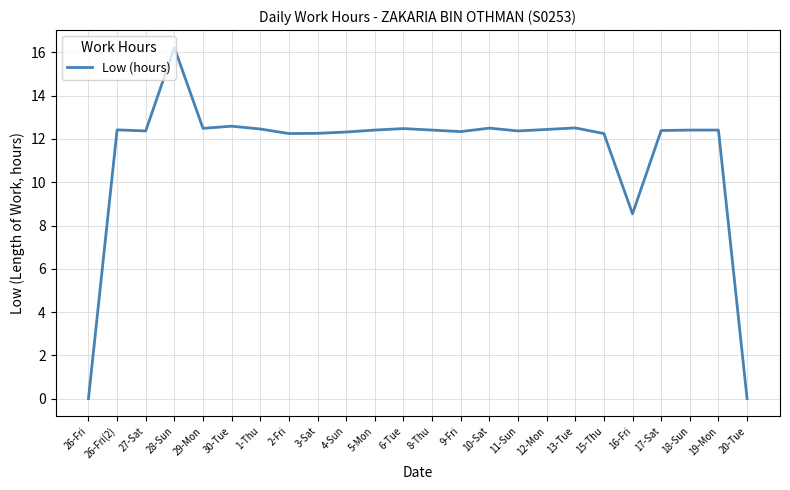

What is the change in value from 28-Sun to 10-Sat?

-3.7